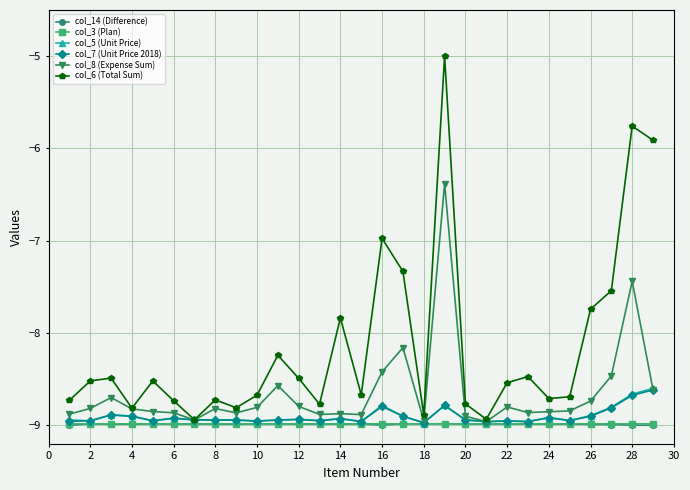

What are all the series names shown in the legend?

col_14 (Difference), col_3 (Plan), col_5 (Unit Price), col_7 (Unit Price 2018), col_8 (Expense Sum), col_6 (Total Sum)